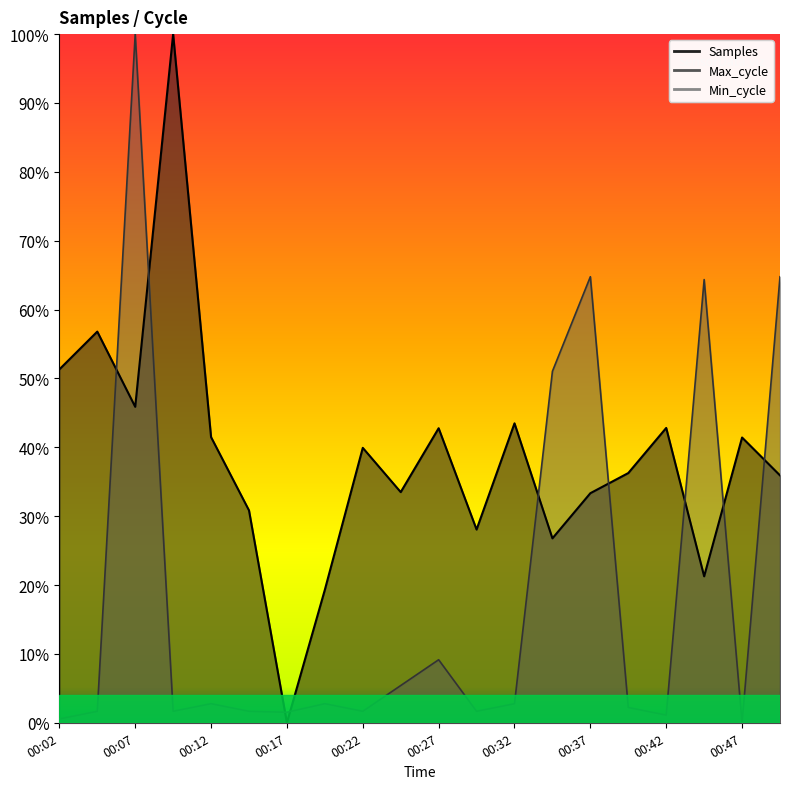

The Samples series shows 0.3 at 00:34. True or false?

True